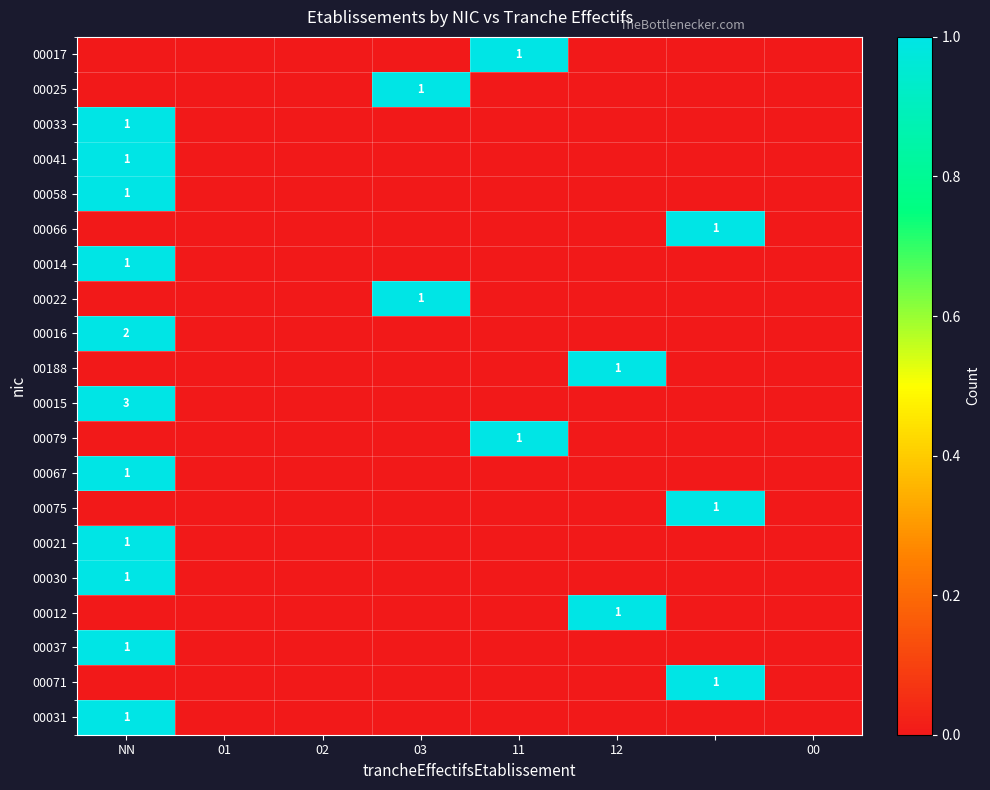

At which label is 00030 closest to 0?

01